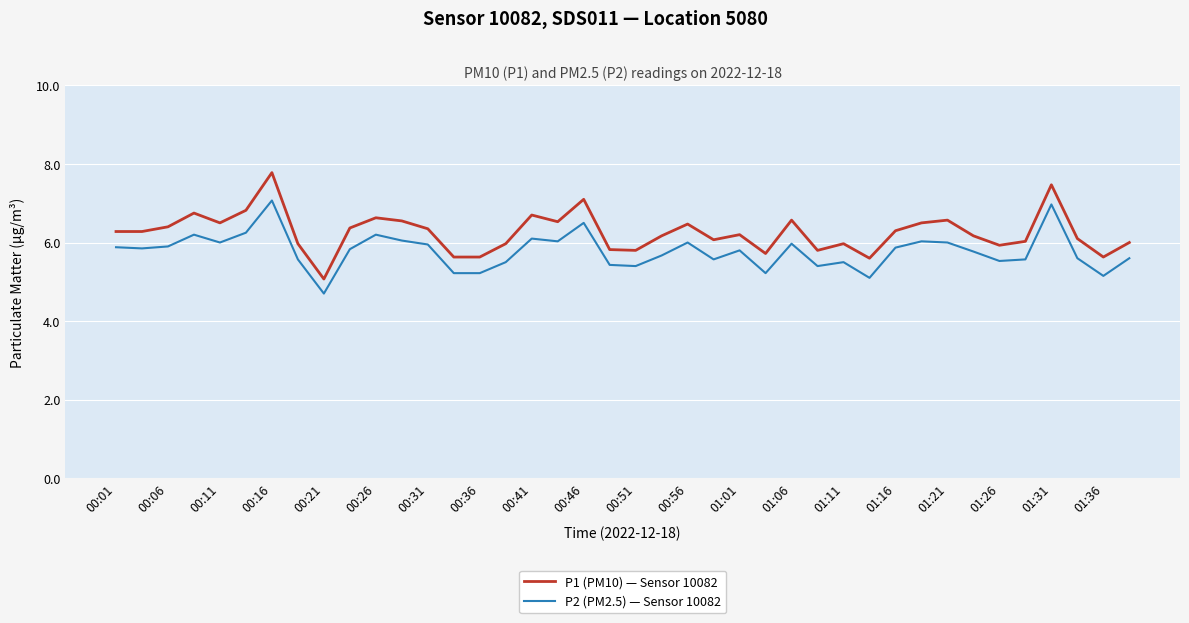

What is the difference between the maximum and minimum values in the P2 (PM2.5) — Sensor 10082 series?

2.4